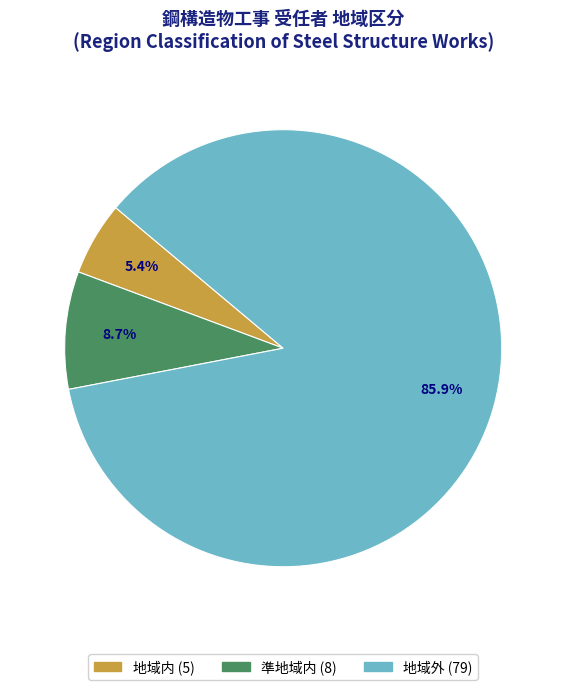

What percentage do 地域外 and 地域内 together represent?

91.3%